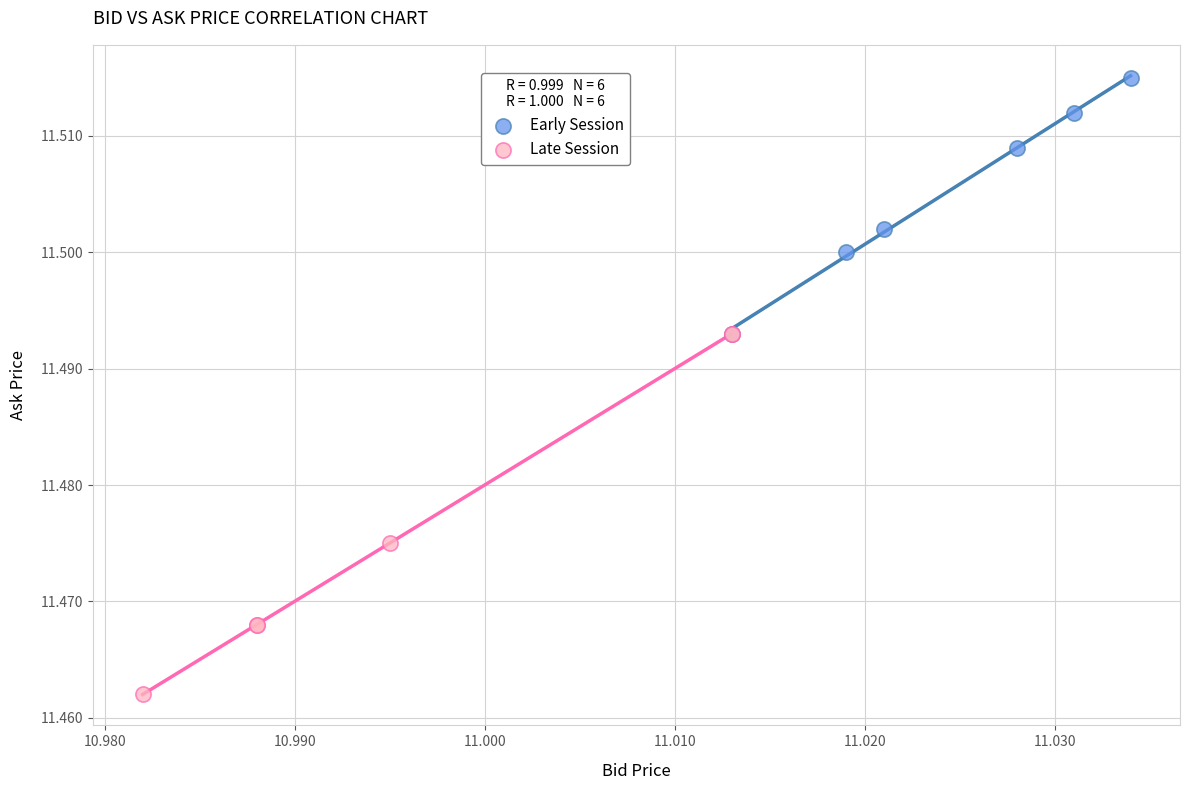

Which series contains the lowest Y value?

Late Session